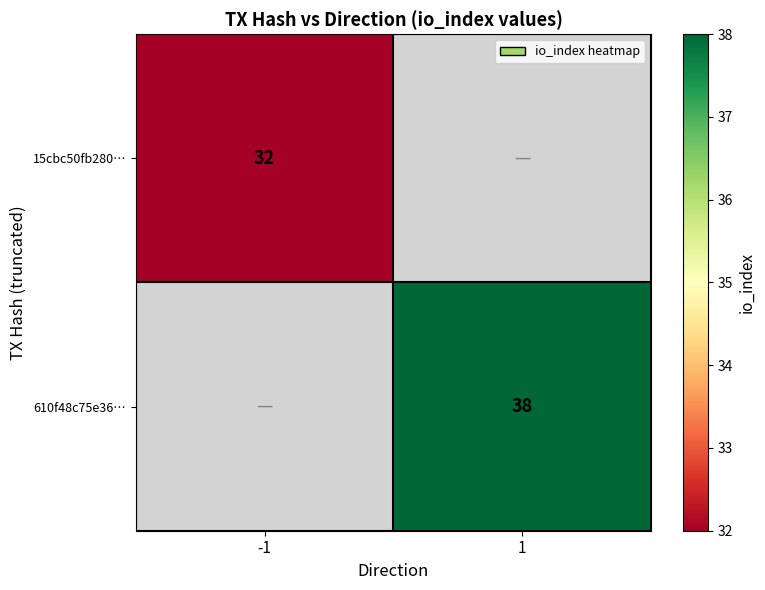

The value of 15cbc50fb280… at -1 is 8. True or false?

False